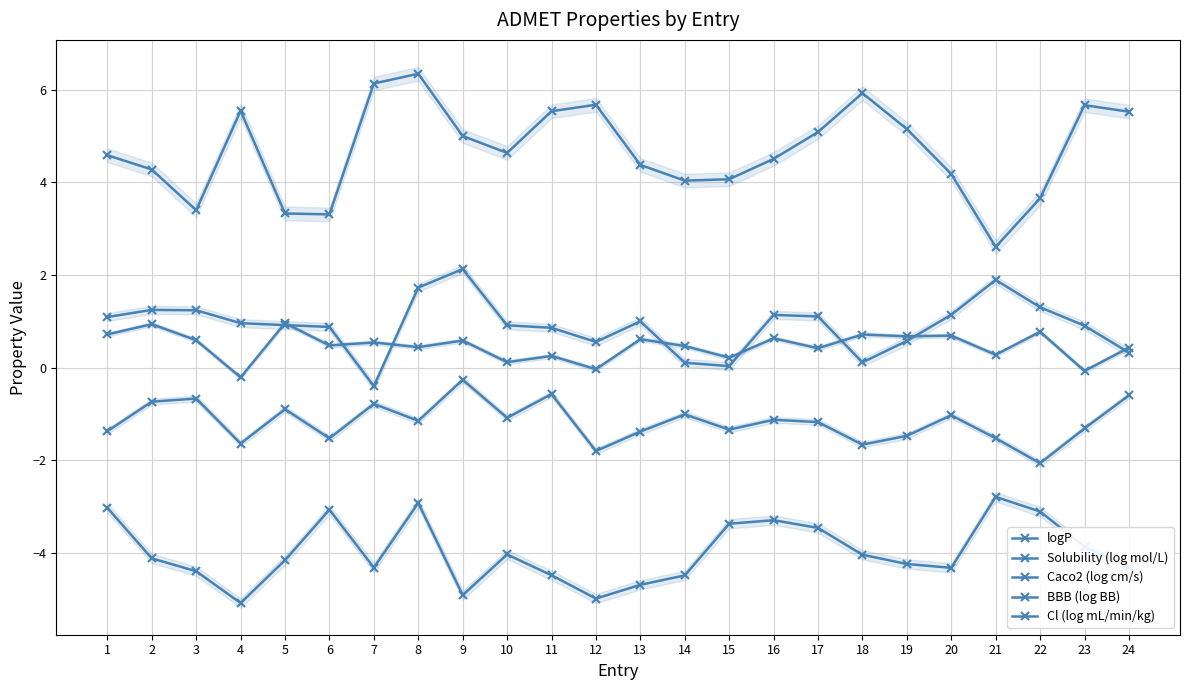

True or false: Cl (log mL/min/kg) and BBB (log BB) cross at least once.

False